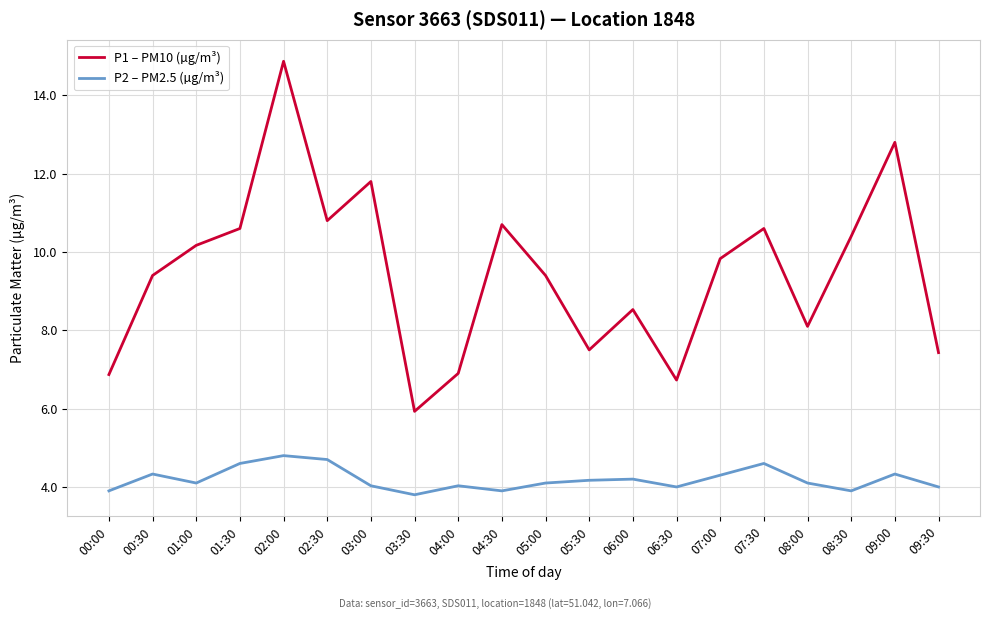

Which series has the widest spread of values?

P1 – PM10 (µg/m³)